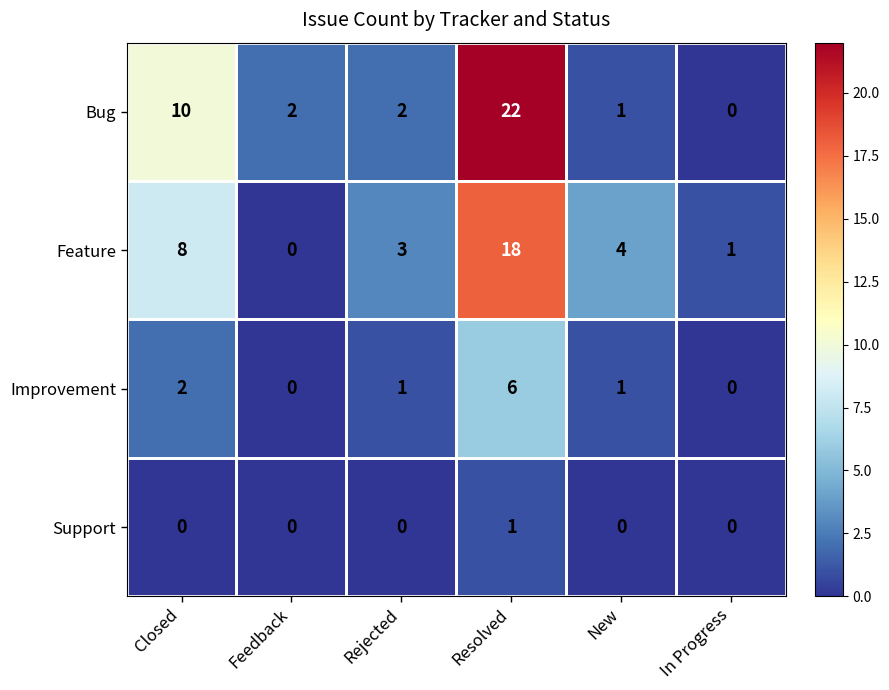

What is the sum of all Feature values?

34